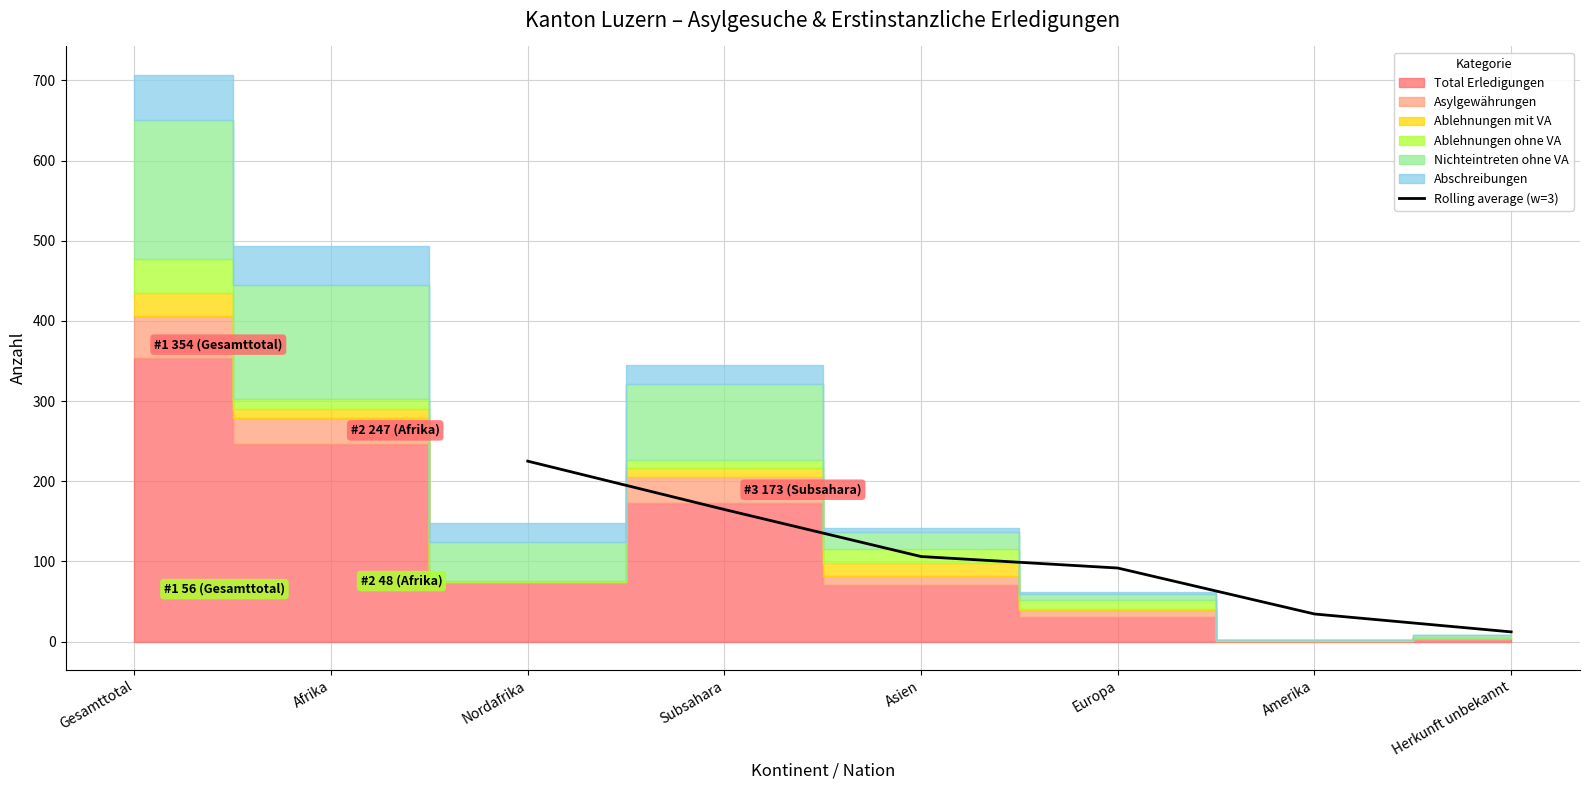

True or false: Rolling average (w=3) has a value of 225.0 at Nordafrika.

True